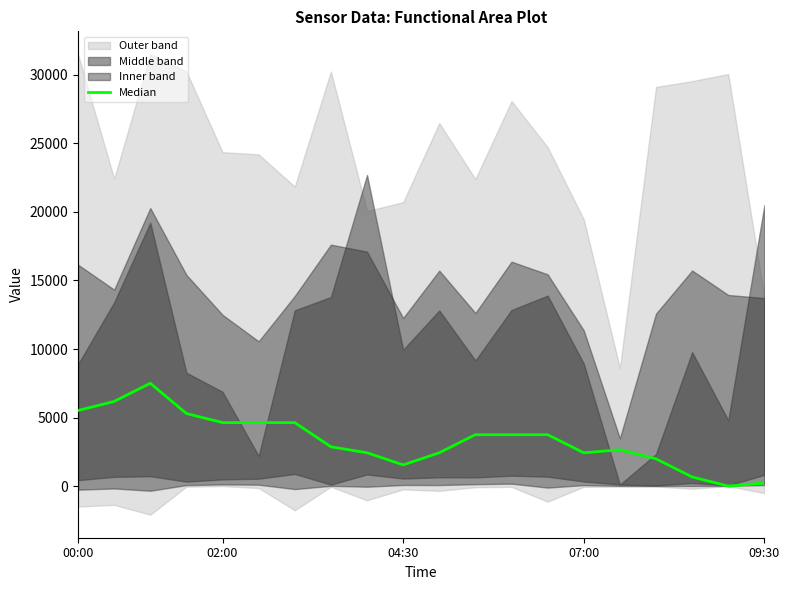

How many data points are less than 3748?

10